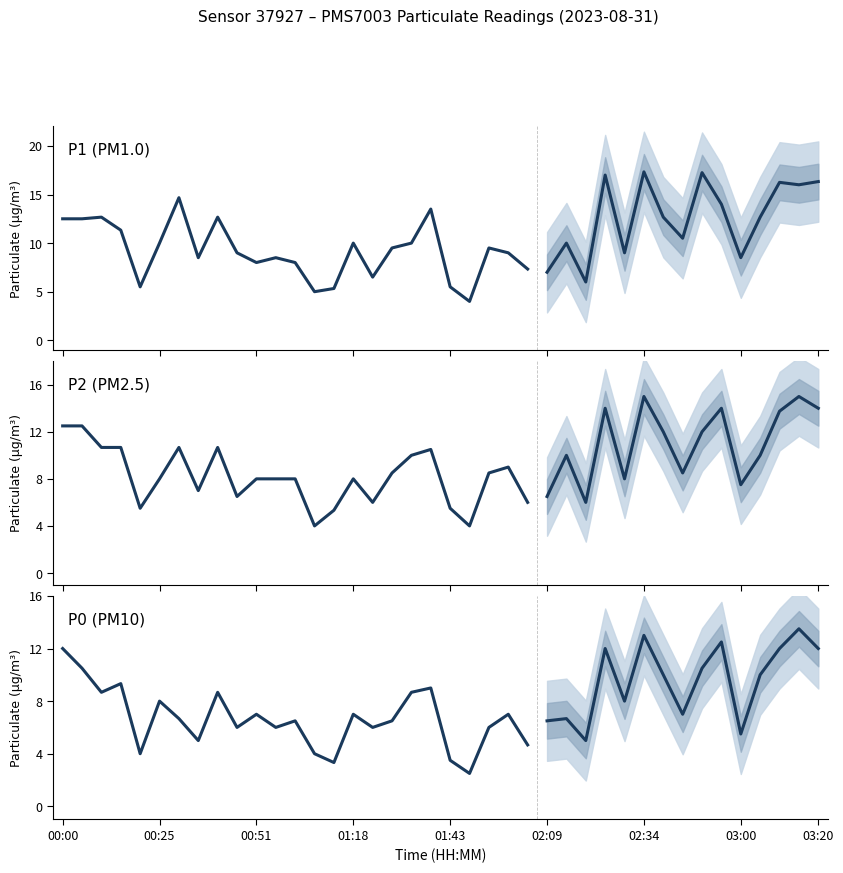

Which series has the widest spread of values?

P1 (PM1.0)